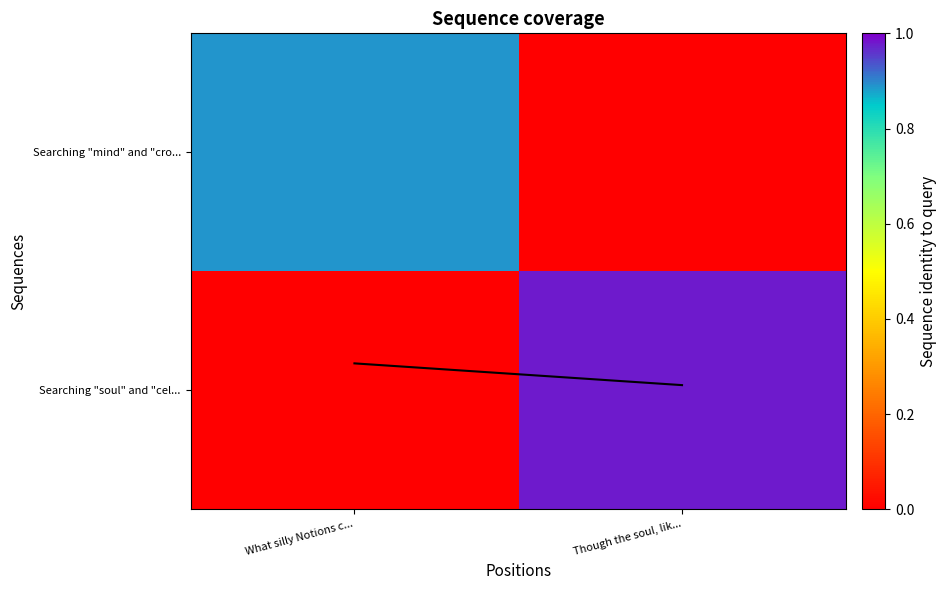

Which series has the widest spread of values?

Searching "soul" and "cel...